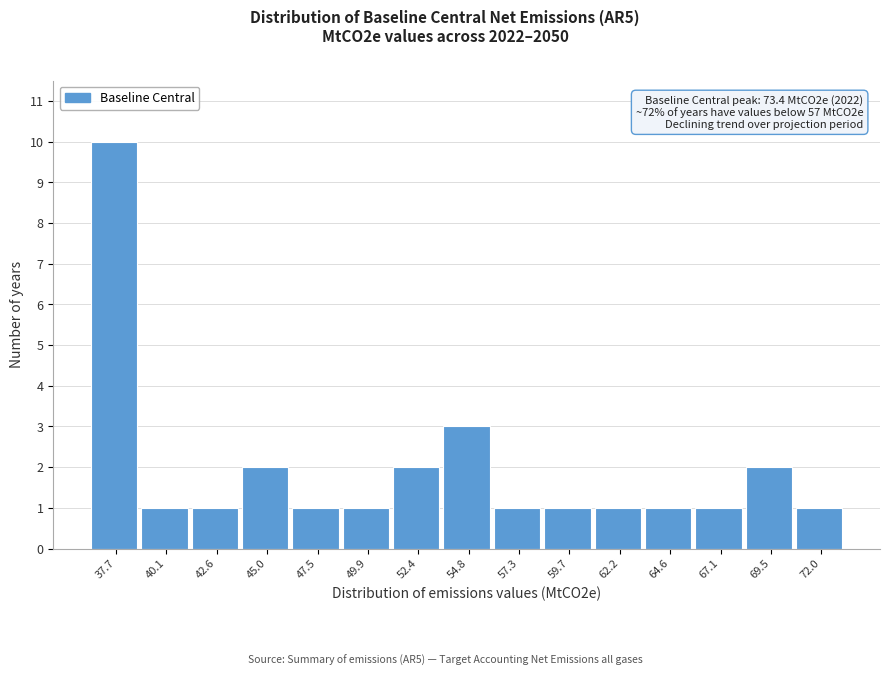

Reading left to right, what are all the values shown in this chart?

10	1	1	2	1	1	2	3	1	1	1	1	1	2	1